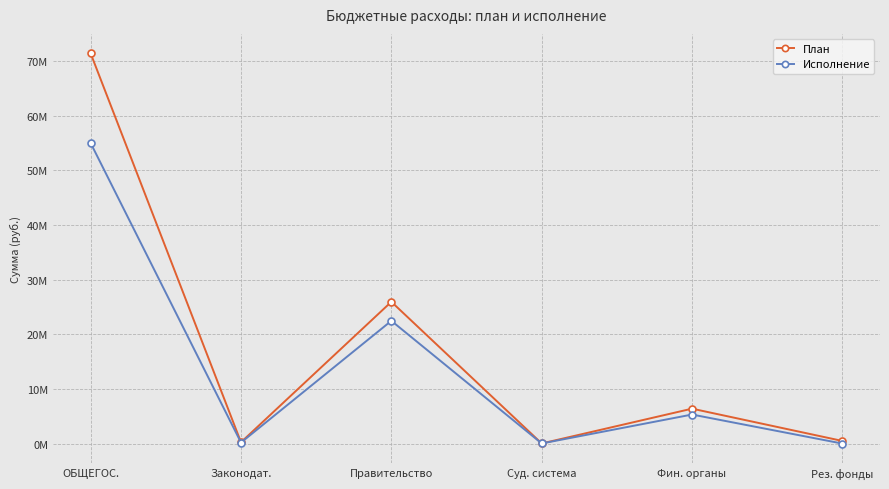

What are all the series names shown in the legend?

План, Исполнение